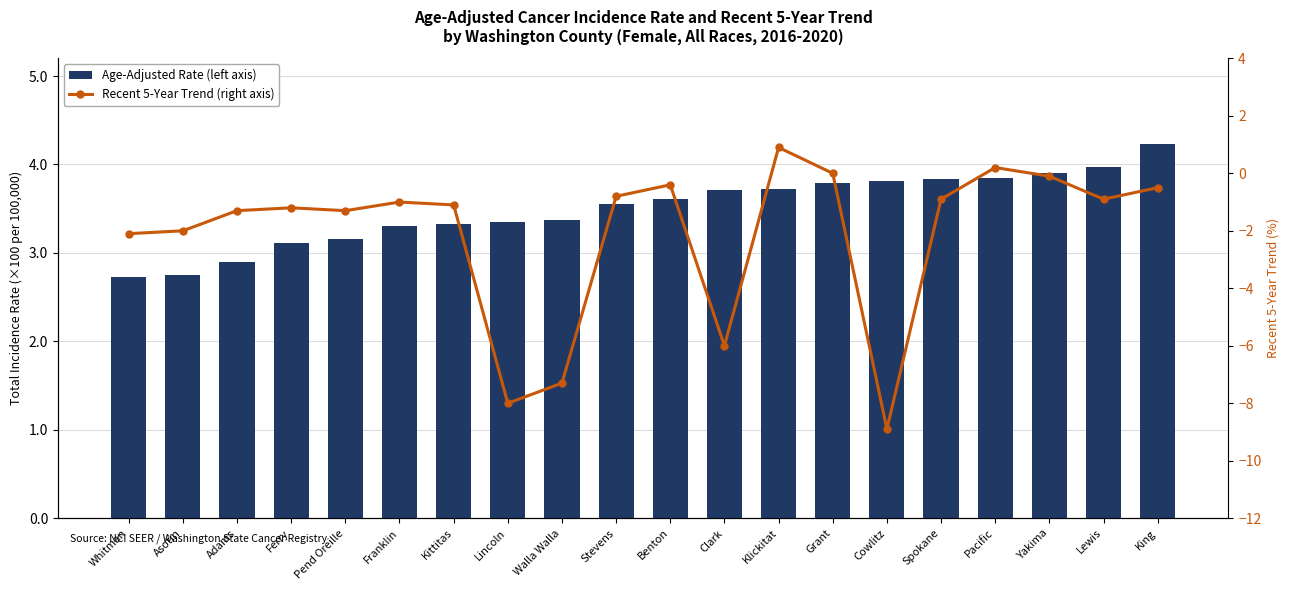

At Pacific, list the series in order from smallest to largest.

Recent 5-Year Trend (right axis), Age-Adjusted Rate (left axis)